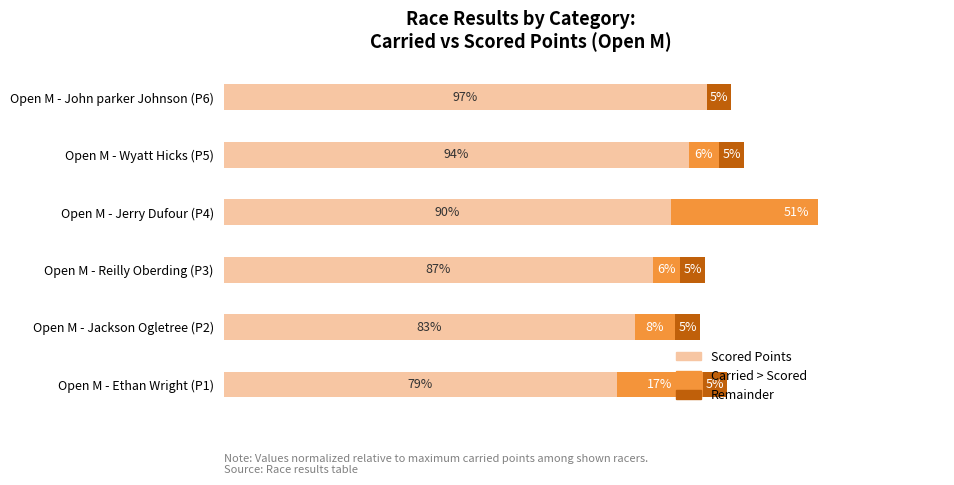

List the labels in order of Scored Points value, largest first.

Open M - John parker Johnson (P6), Open M - Wyatt Hicks (P5), Open M - Jerry Dufour (P4), Open M - Reilly Oberding (P3), Open M - Jackson Ogletree (P2), Open M - Ethan Wright (P1)